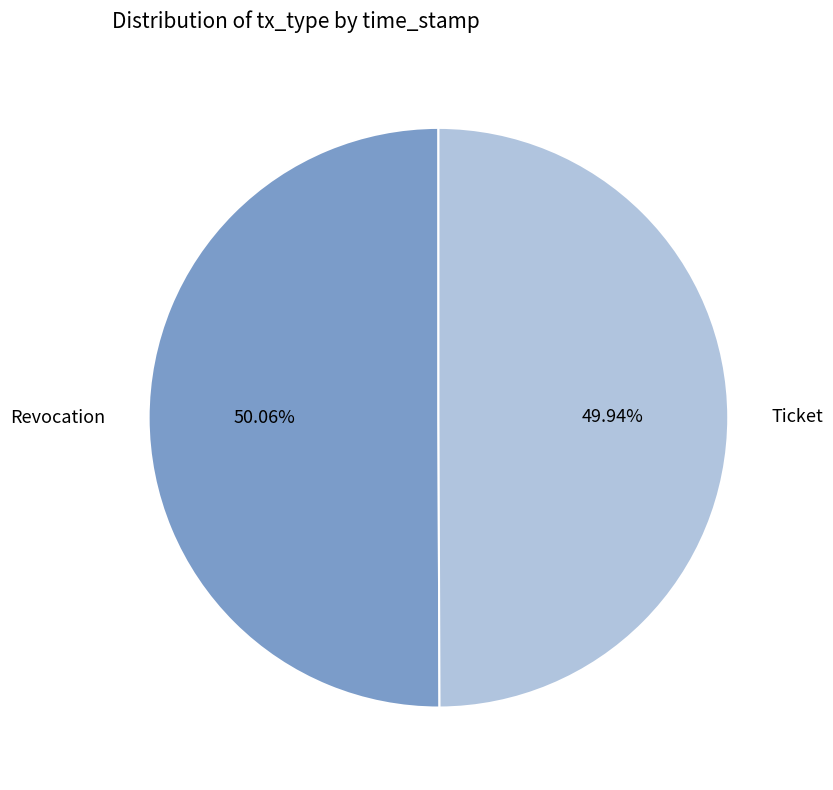

Count the number of slices in the pie.

2